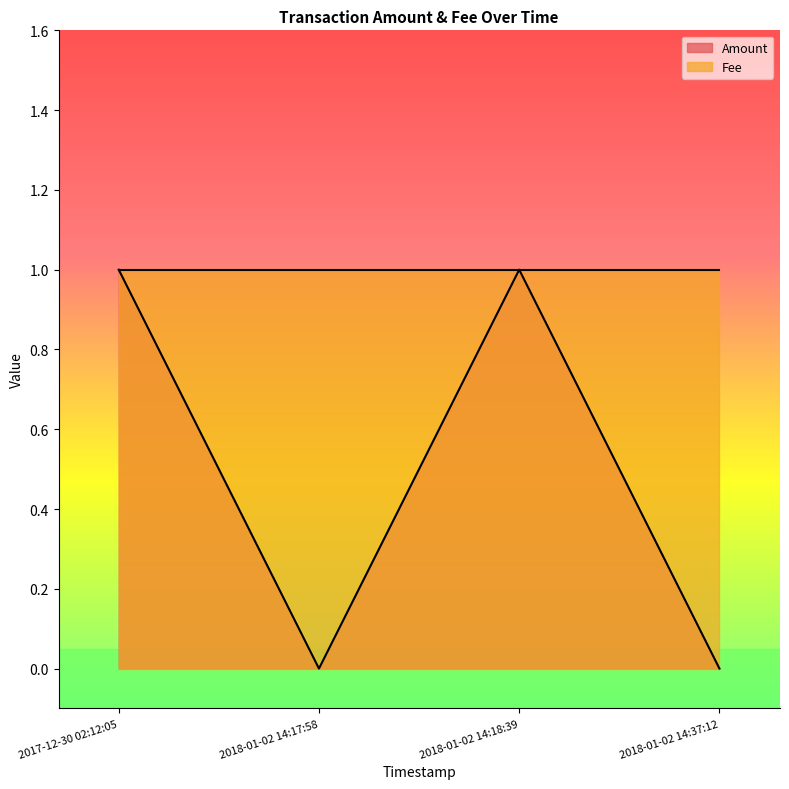

How many values are between 0 and 1?

4